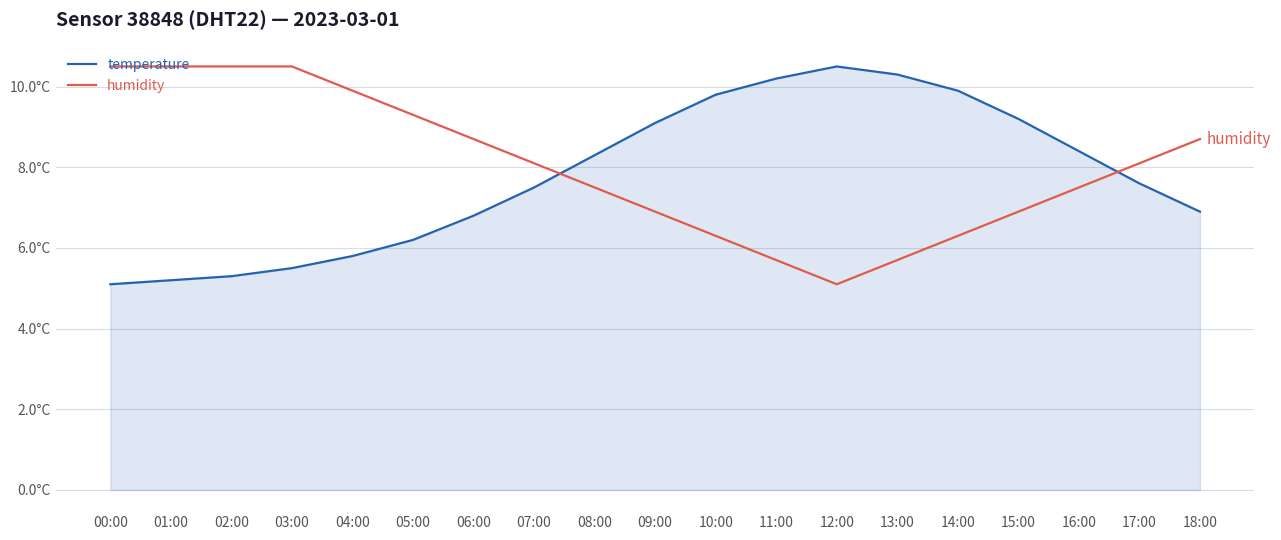

True or false: temperature and humidity cross at least once.

True